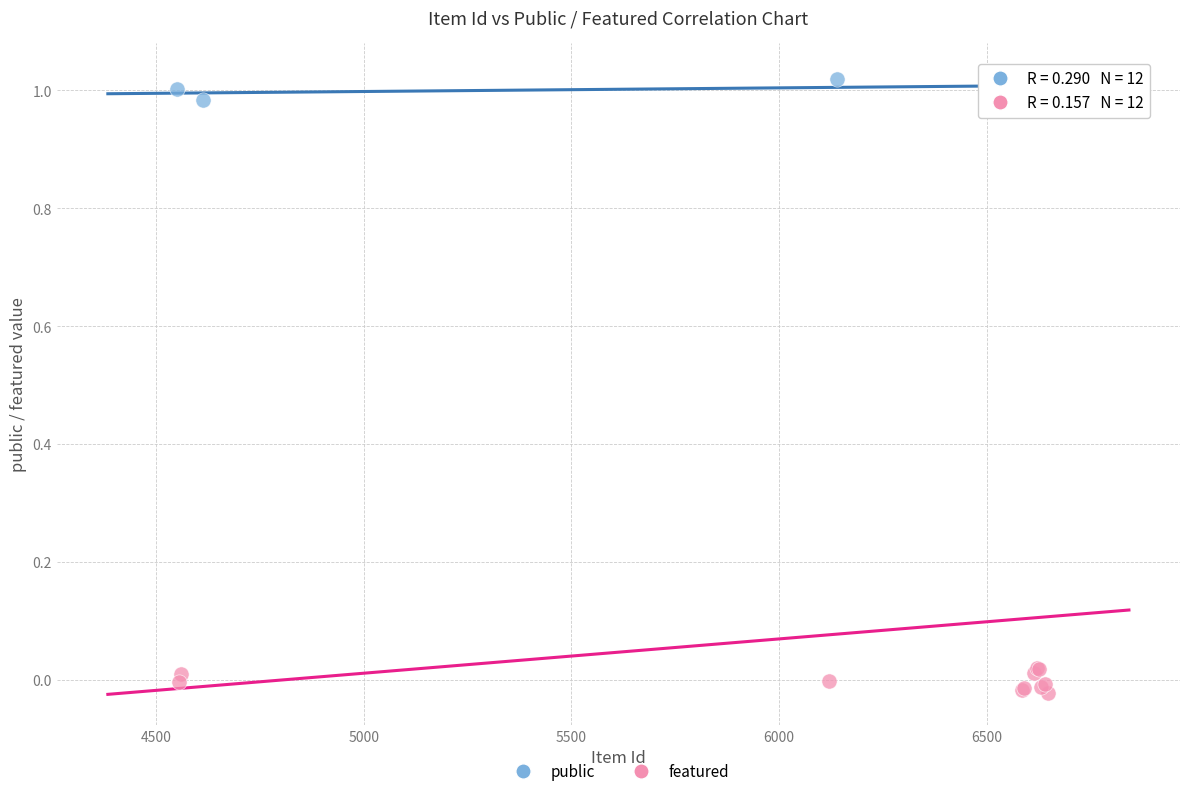

Which series has the largest Y range (max minus min)?

featured